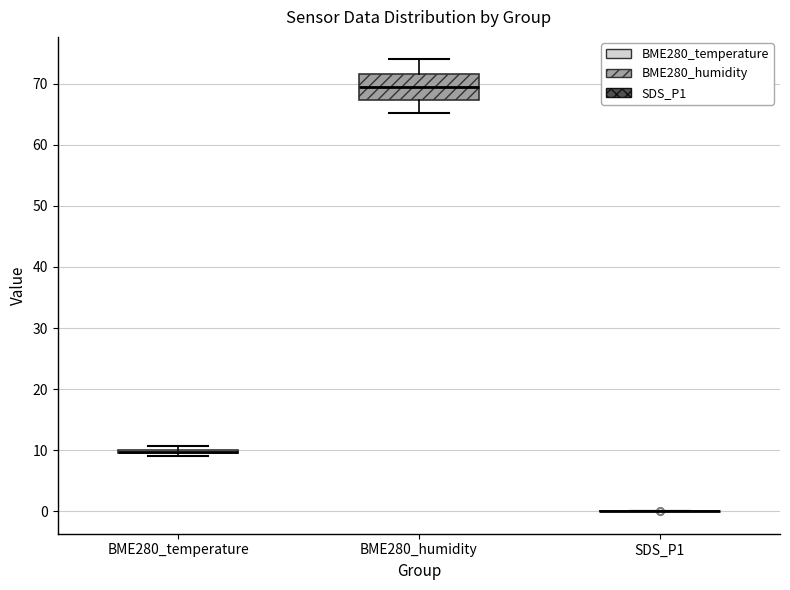

Which box is the tallest, from its lower edge to its upper edge?

BME280_humidity